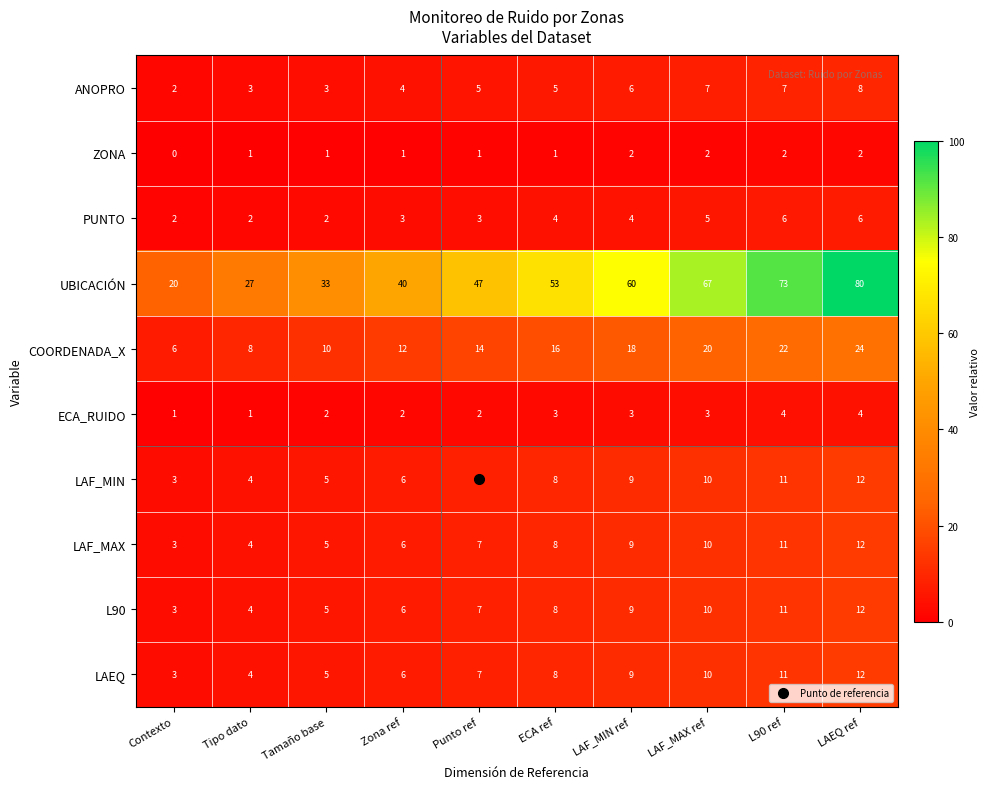

Between Zona ref and LAEQ ref, which series saw the biggest shift?

UBICACIÓN